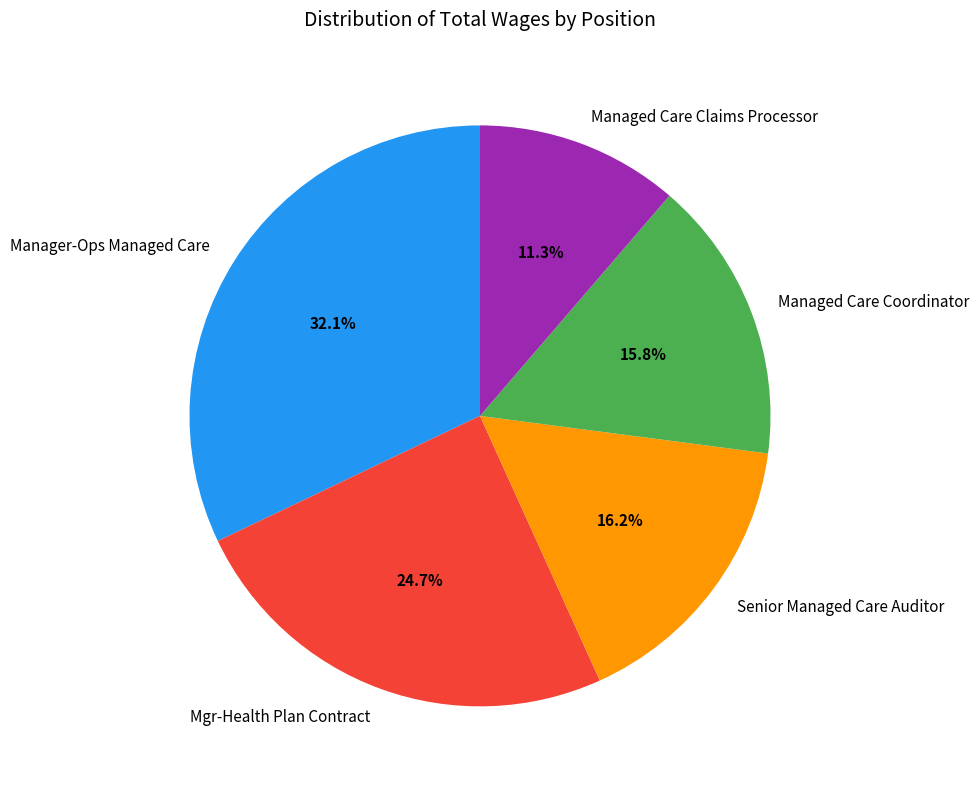

Approximately how many times larger is the value at Mgr-Health Plan Contract compared to Managed Care Claims Processor?

2.2